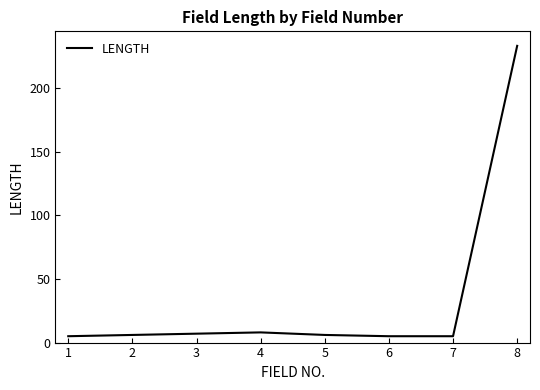

Count the number of categories in the chart.

8